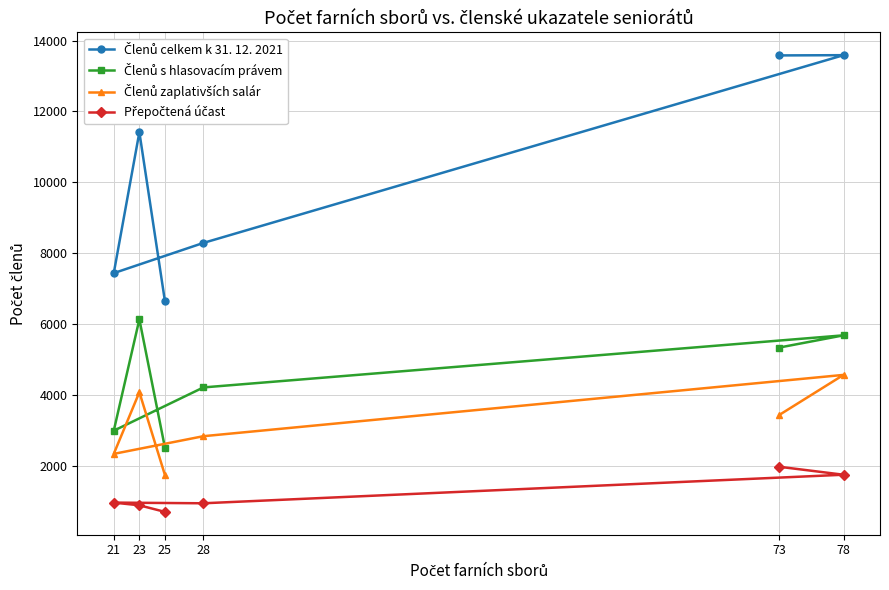

What are all the series names shown in the legend?

Členů celkem k 31. 12. 2021, Členů s hlasovacím právem, Členů zaplativších salár, Přepočtená účast